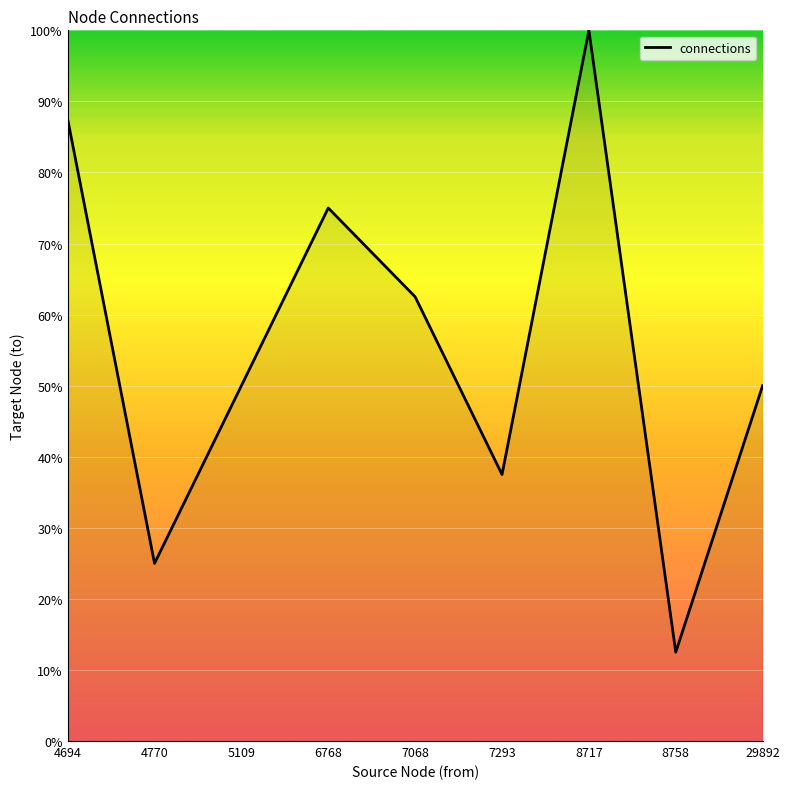

What is the minimum value shown in the chart?

12.5